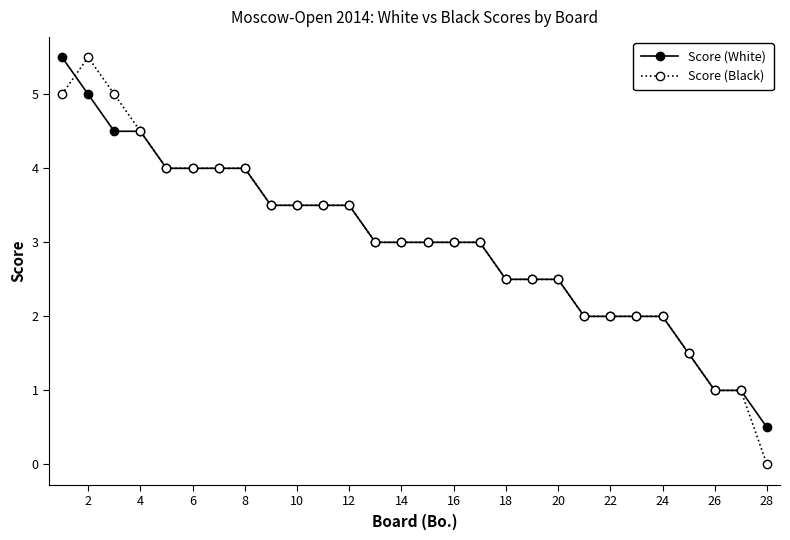

How many Score (White) values are between 2 and 4?

20